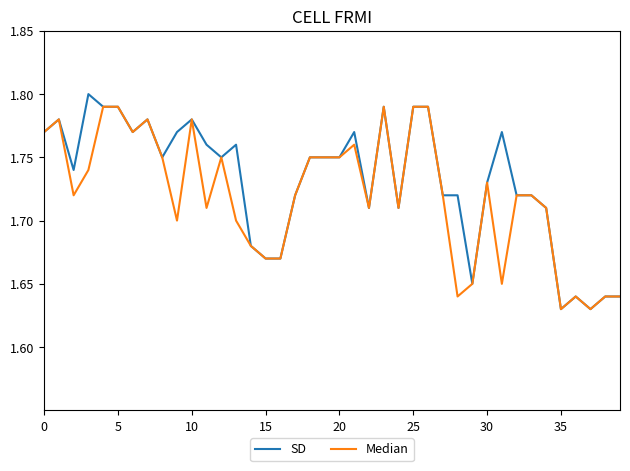

Which series has the widest spread of values?

SD